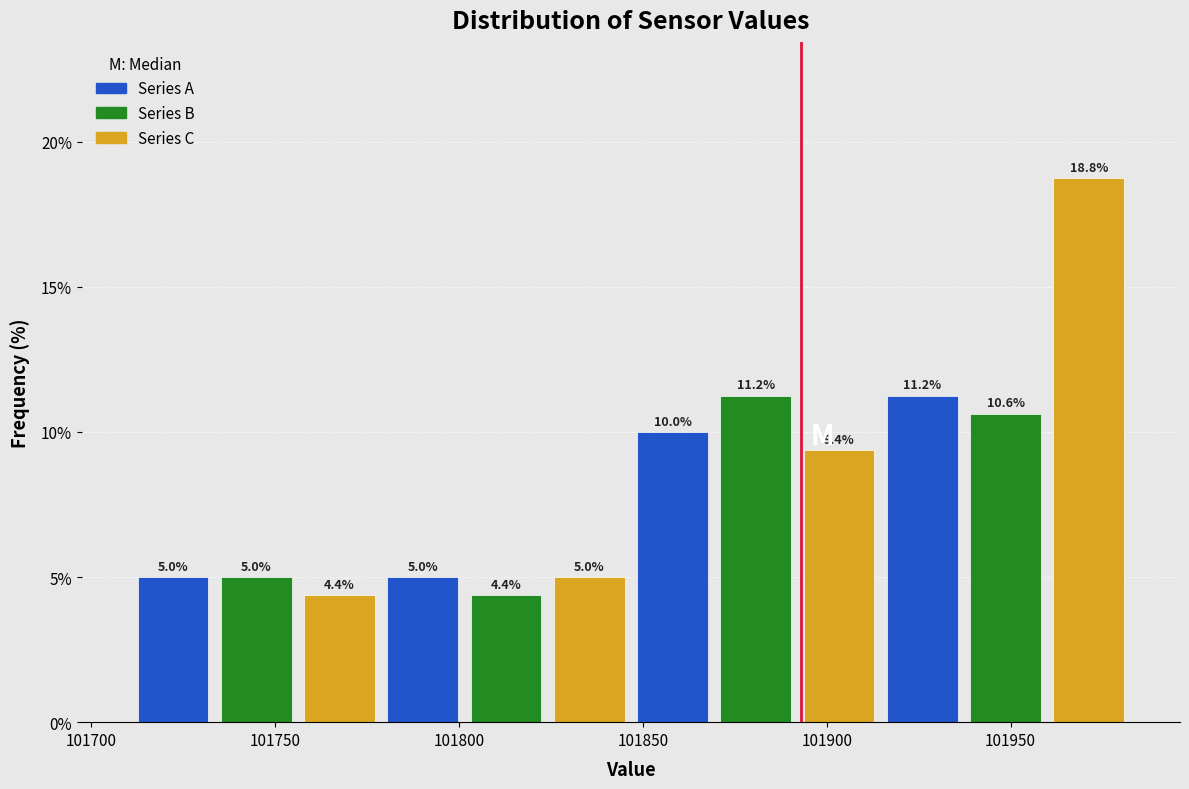

How tall is the bar that spans 101935 to 101960 on the x-axis? The bar edges are not printed on the chart, so give them approximately, as read against the axis.

10.6